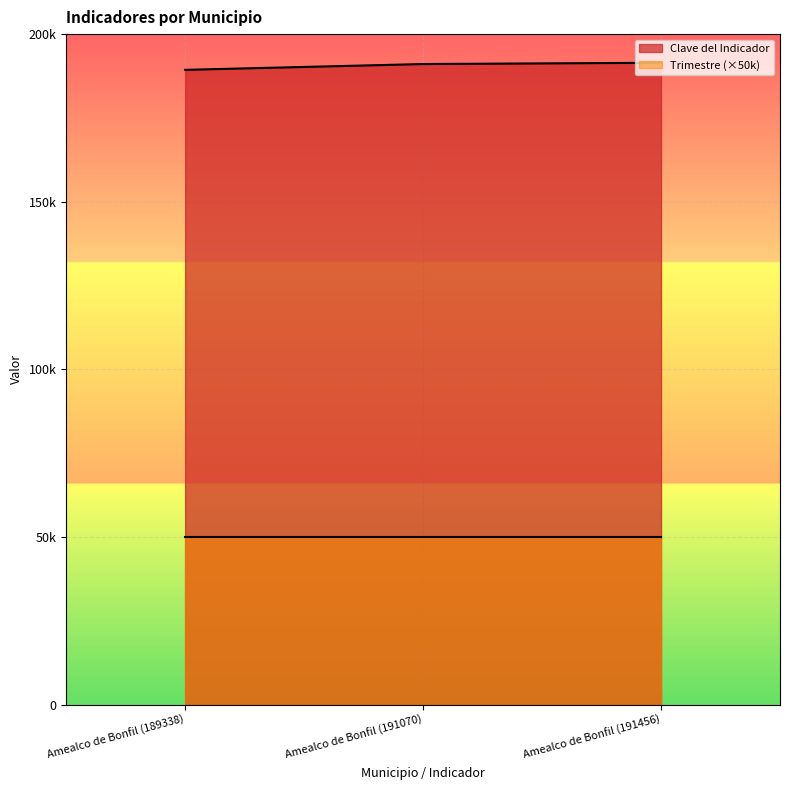

What position from the right is Amealco de Bonfil (191070)?

2